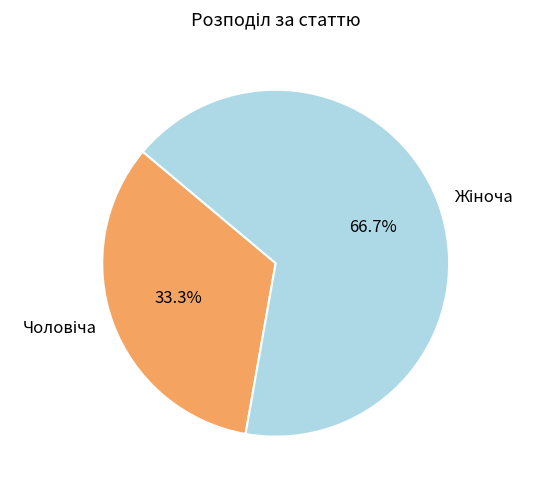

Does any single category account for the majority?

Yes